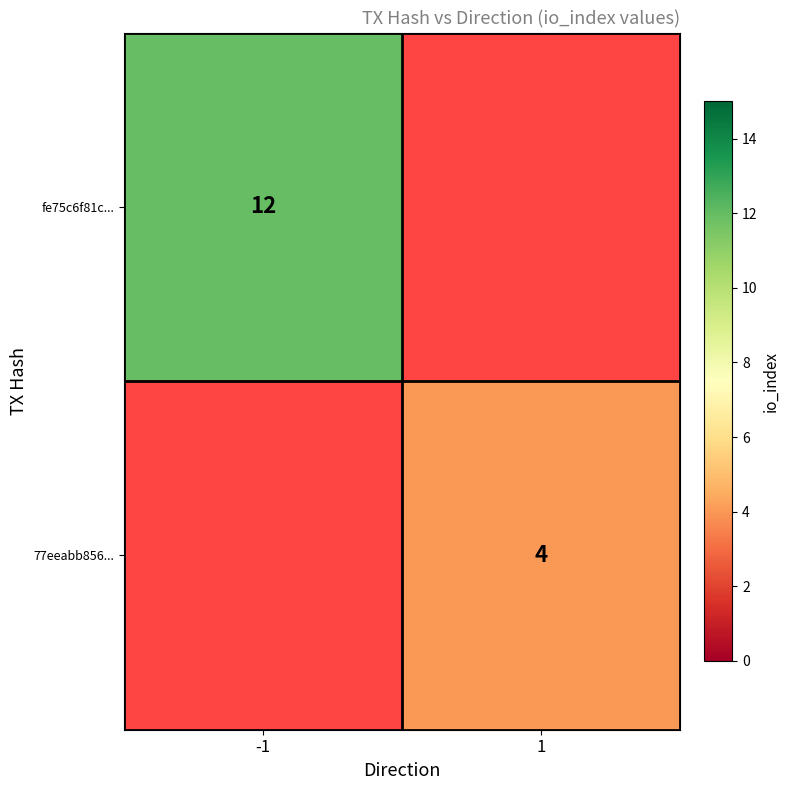

Which has a higher value, 1 or -1?

-1